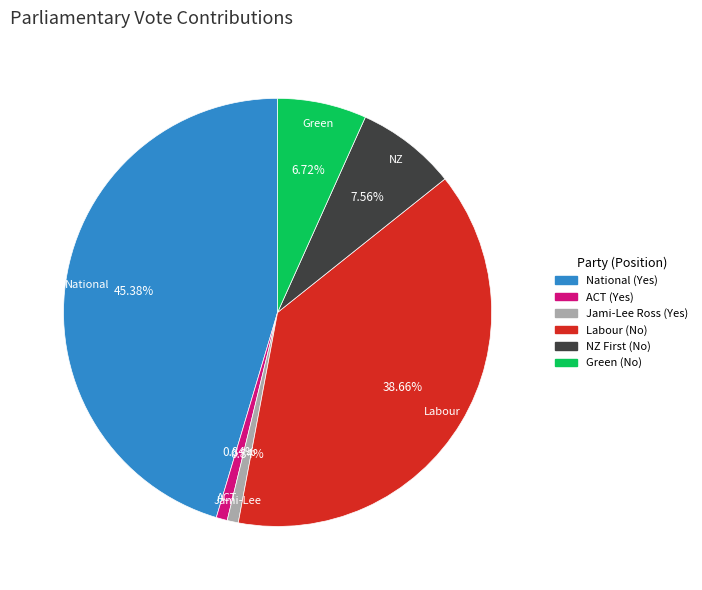

Approximately how many times larger is the value at Jami-Lee Ross (Yes) compared to ACT (Yes)?

1.0